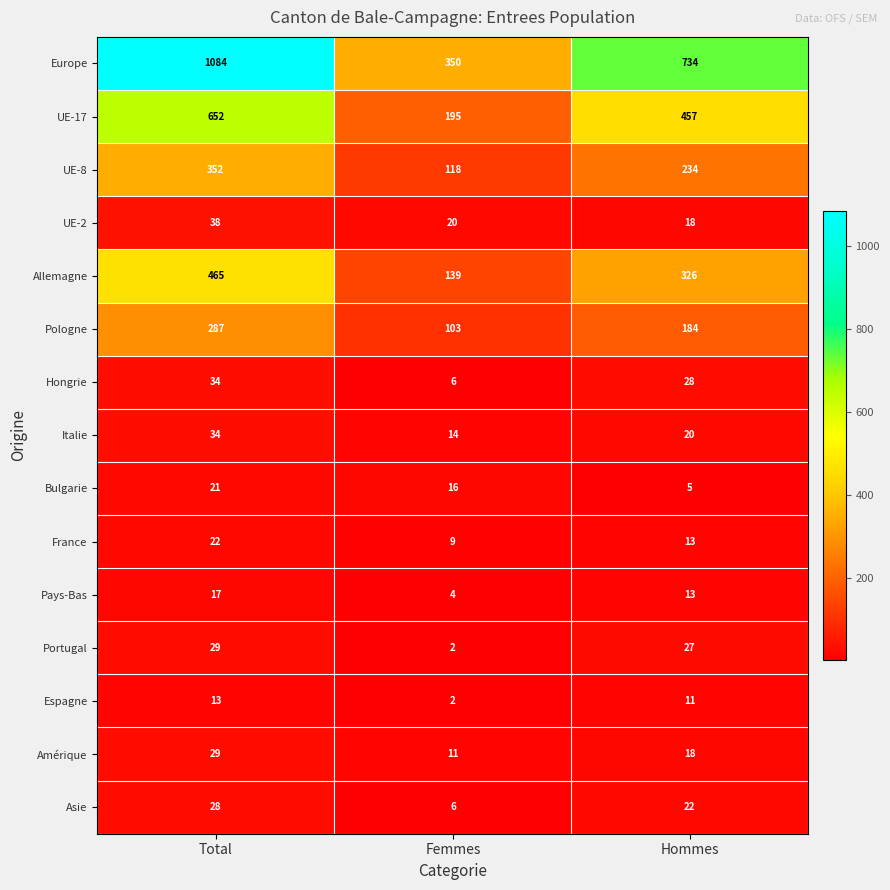

The Italie series shows 13 at Hommes. True or false?

False